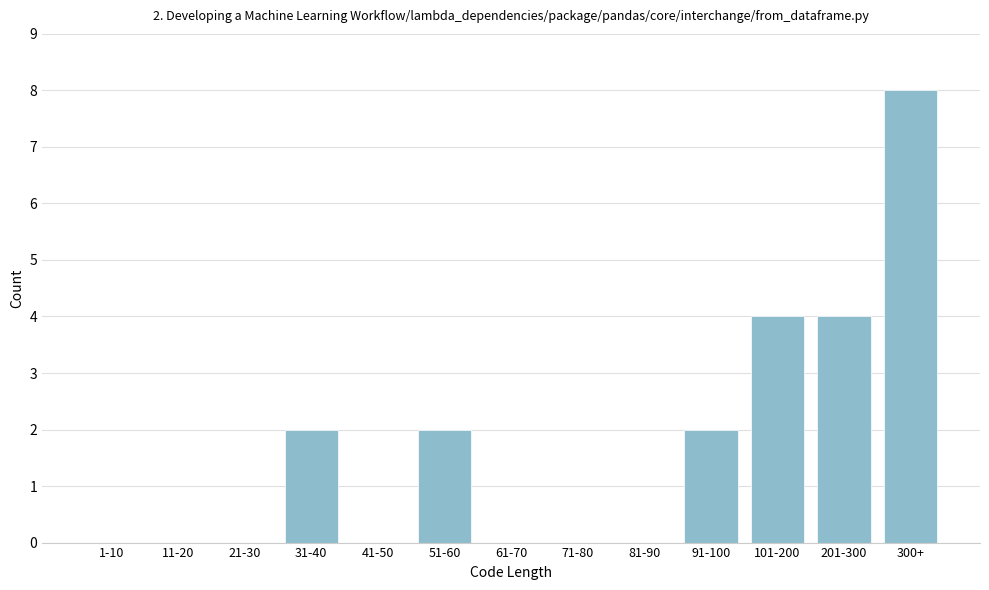

Reading right to left, what are all the values shown in this chart?

300+=8	201-300=4	101-200=4	91-100=2	81-90=0	71-80=0	61-70=0	51-60=2	41-50=0	31-40=2	21-30=0	11-20=0	1-10=0